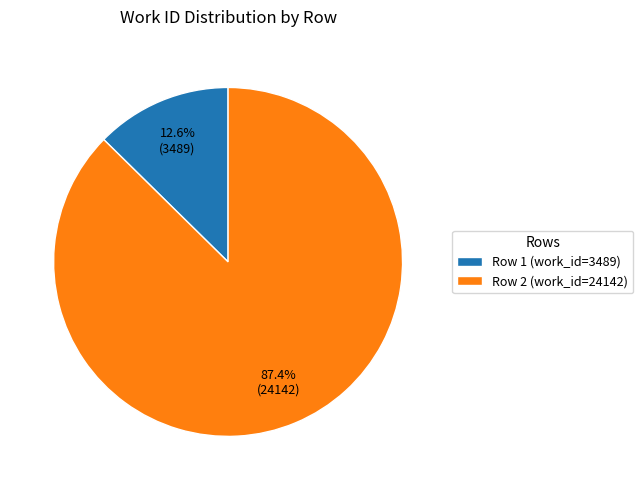

To the nearest percent, what is the combined percentage of Row 2 (work_id=24142) and Row 1 (work_id=3489)?

100%